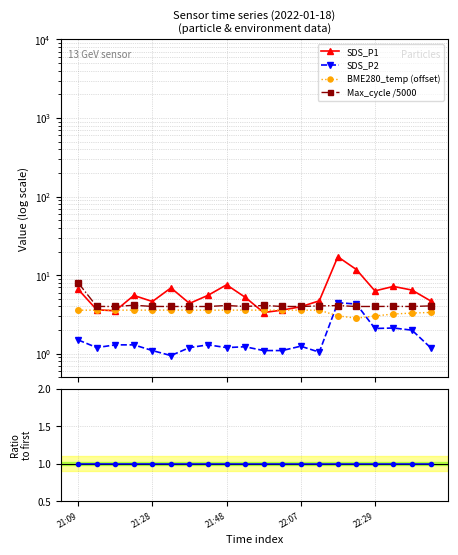

At which category is the sum across all series the highest?

14